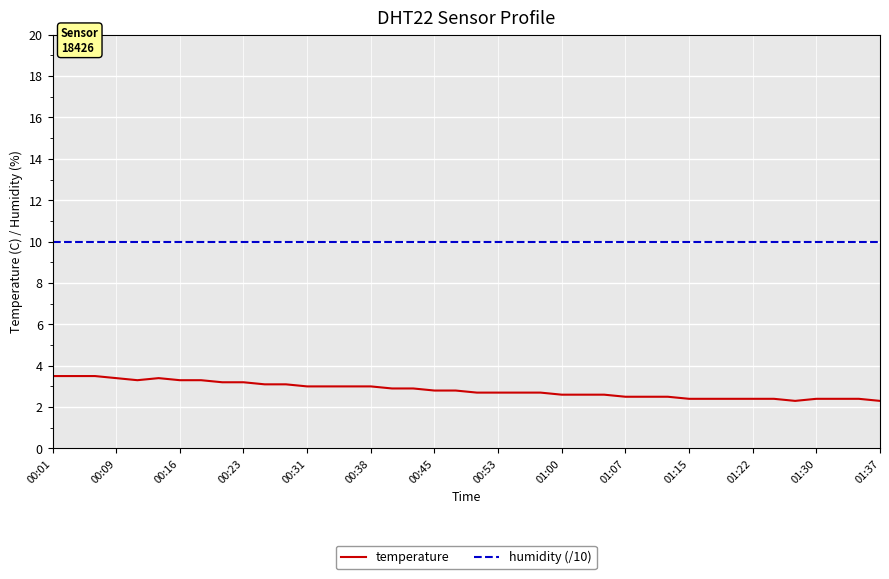

How many lines are shown in the chart?

2